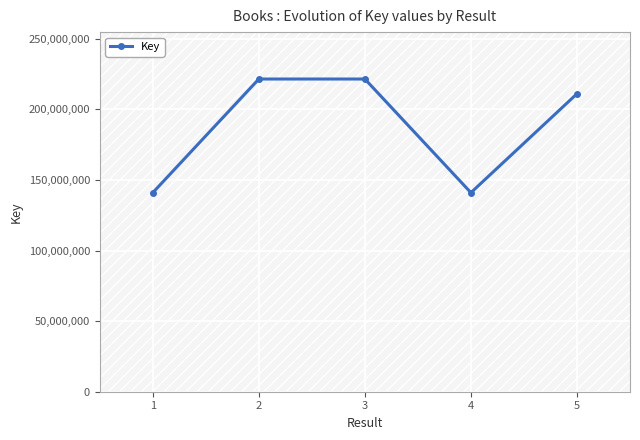

What is the average value?

187270169